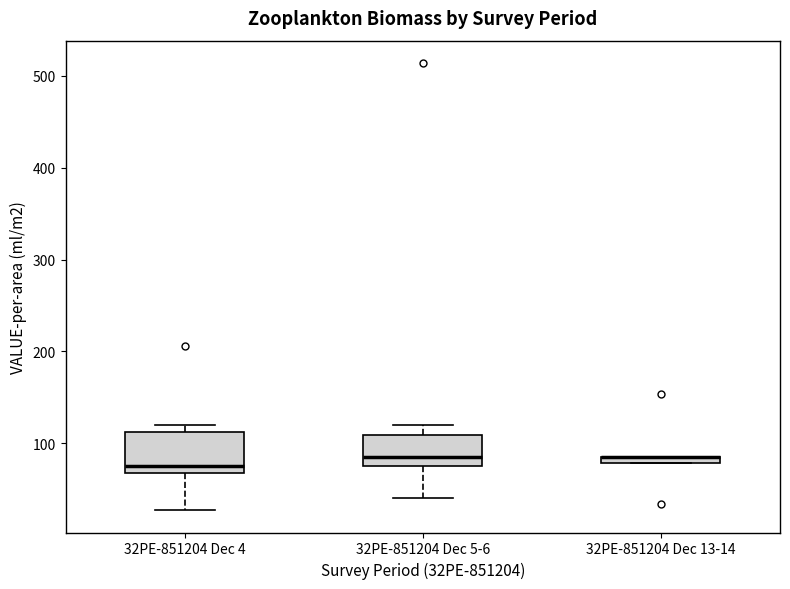

Comparing the boxes themselves (not the whiskers), which one is the tallest?

32PE-851204 Dec 4